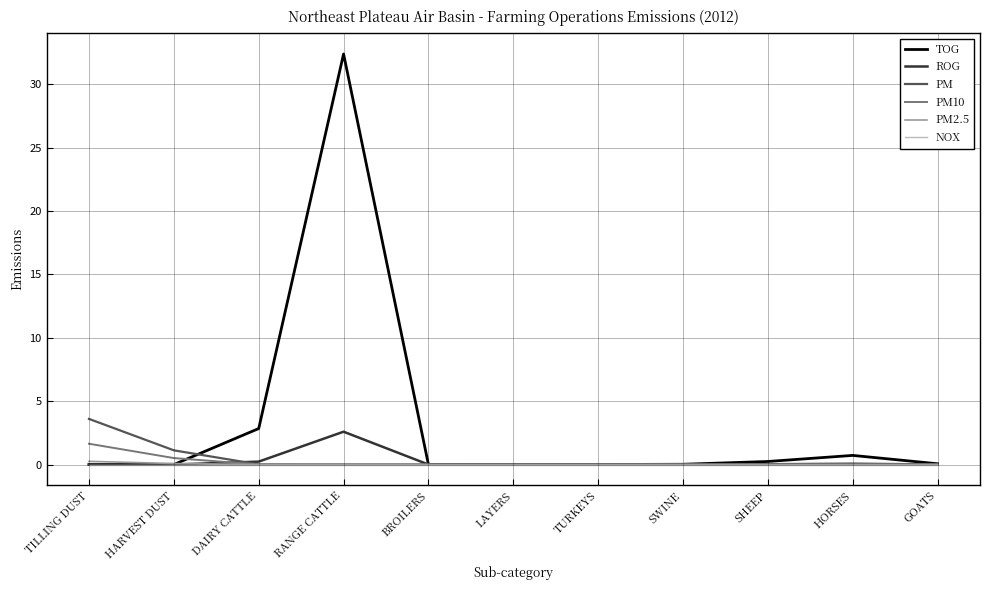

What is the sum of all TOG values?

36.3